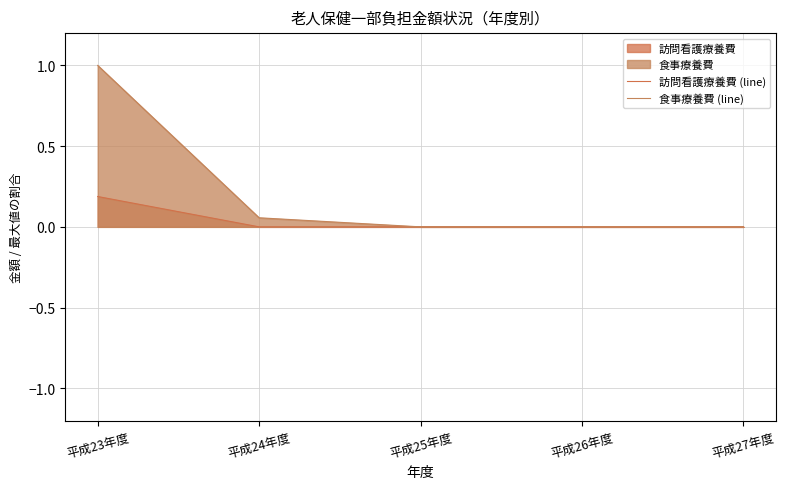

What is the greatest value displayed?

1.0